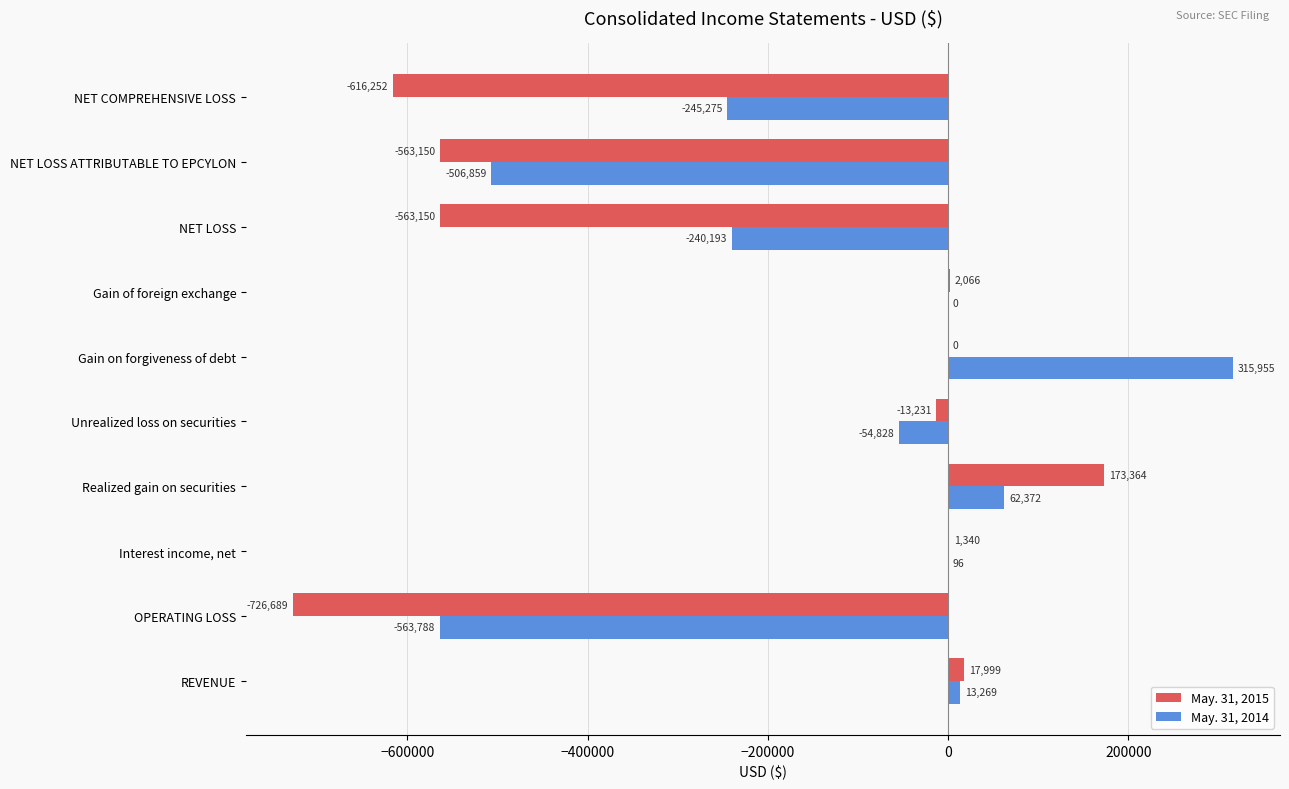

What is the sum of all May. 31, 2014 values?

-1219251